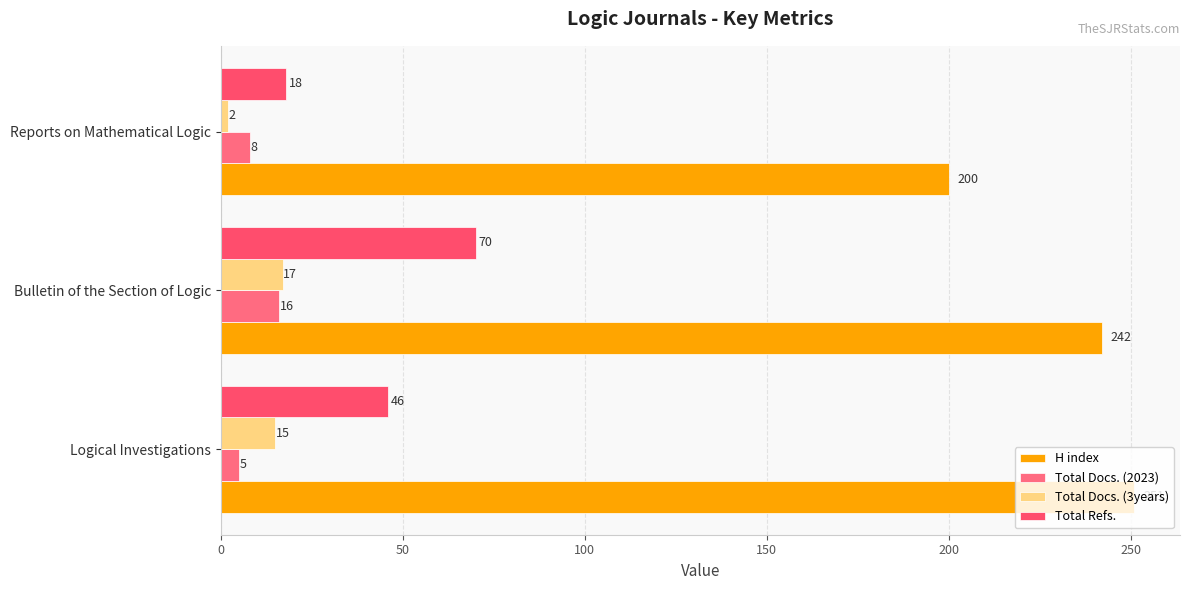

How many Total Docs. (3years) values are between 2 and 17?

3